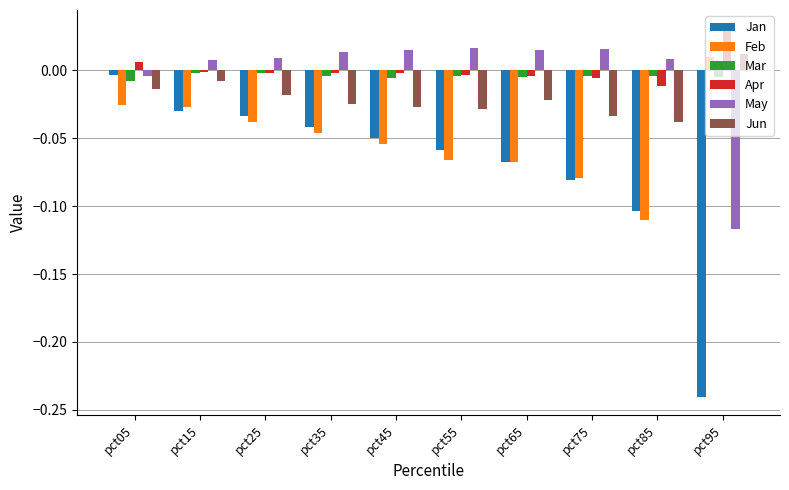

Count the number of data series in this chart.

6